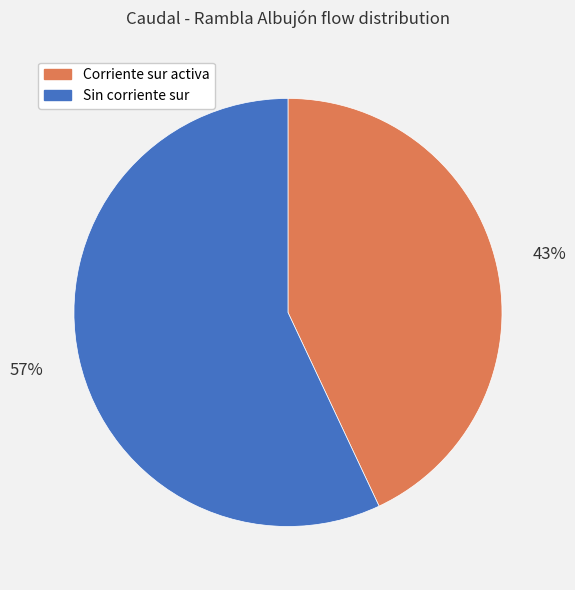

To the nearest percent, what is the difference between the largest and smallest slice percentages?

14%